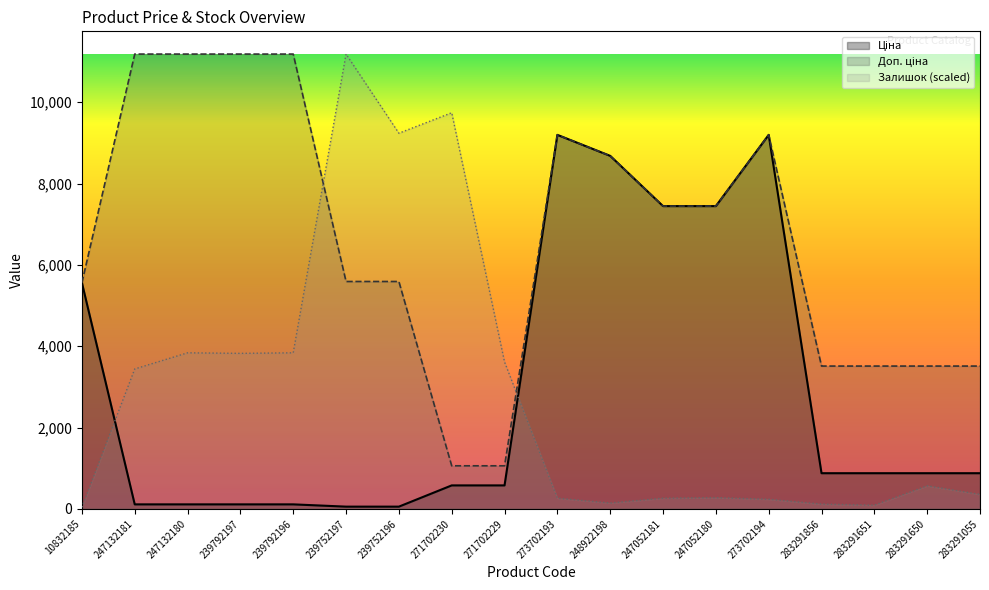

True or false: Доп. ціна and Ціна cross at least once.

False